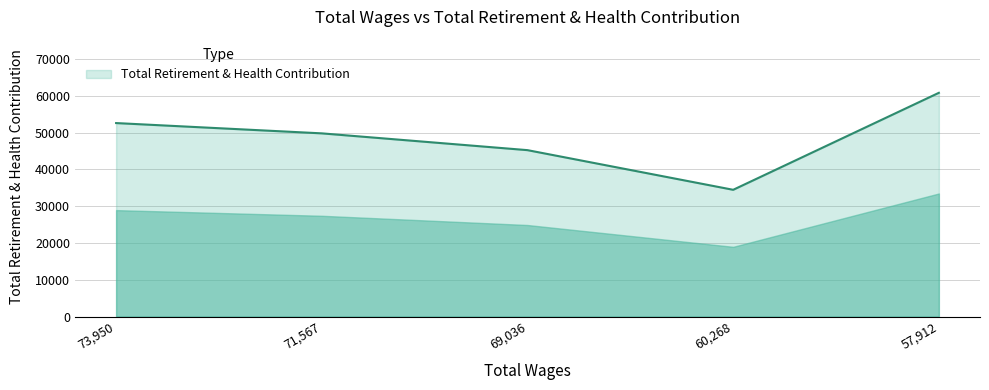

At which label does the data first exceed 49789?

73,950